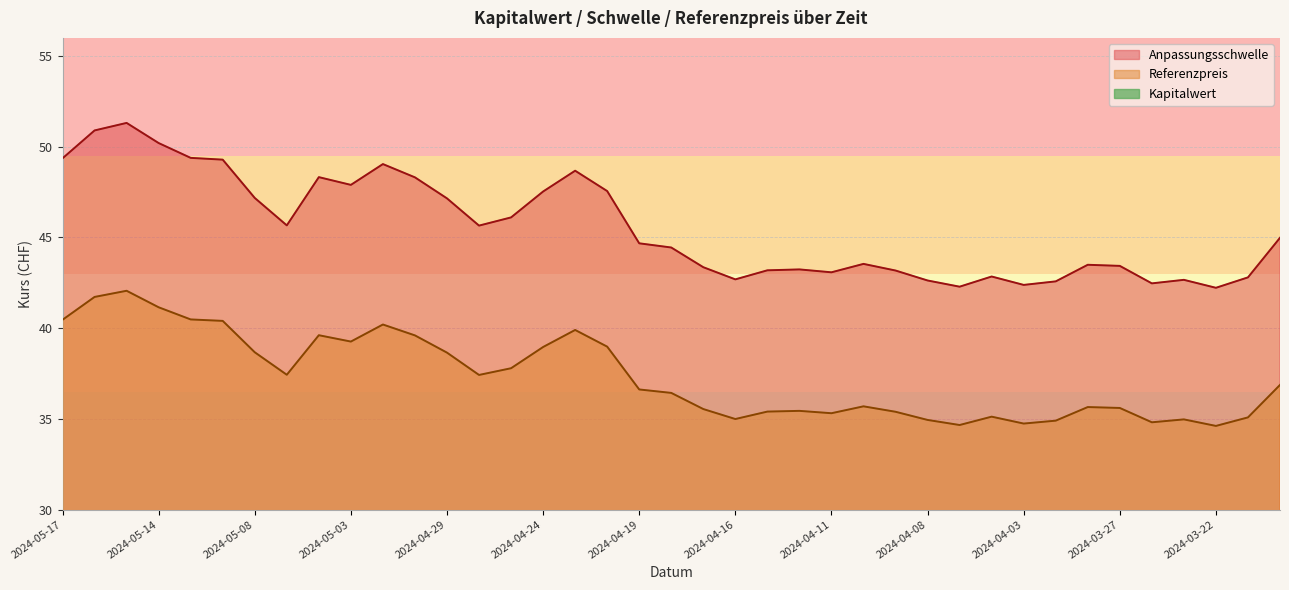

How many interior local peaks does the Referenzpreis series have?

9